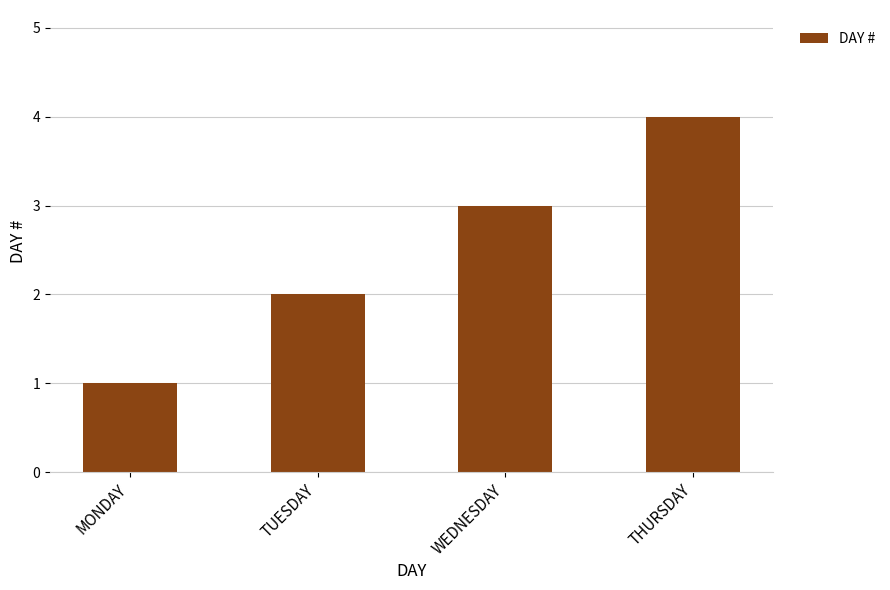

What is the label of the 3rd bar from the right?

TUESDAY